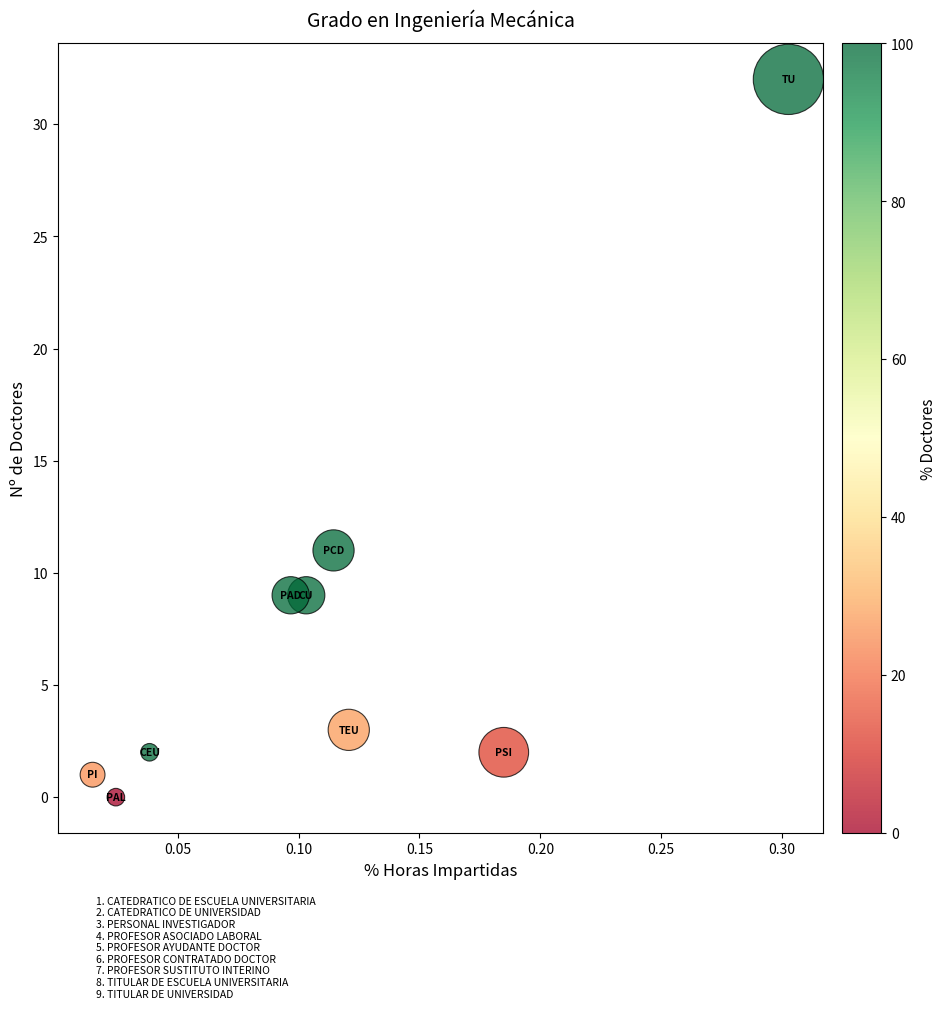

What is the range of Y values (max minus min)?

32